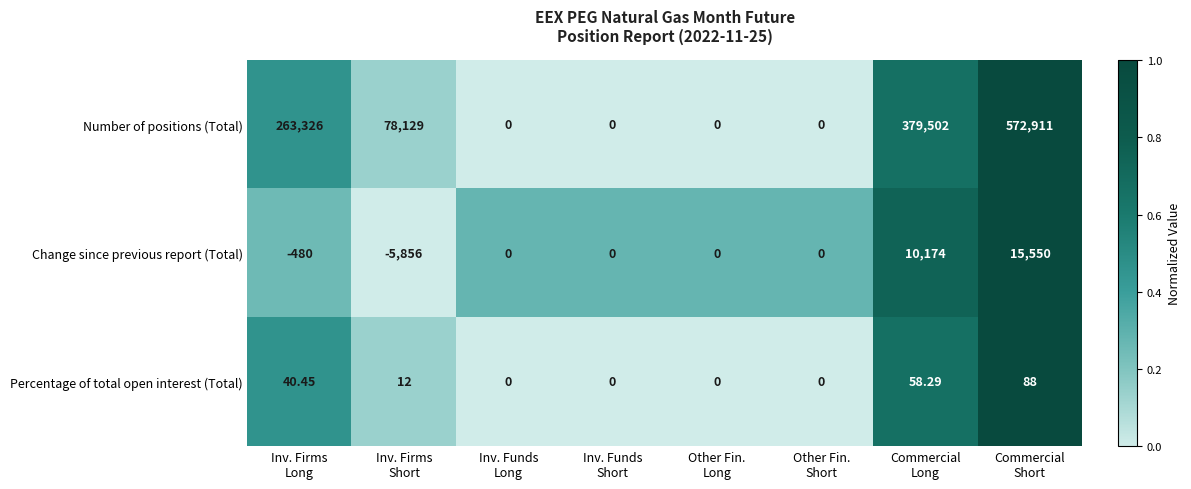

List the series in order of their peak value, lowest first.

Percentage of total open interest (Total), Change since previous report (Total), Number of positions (Total)